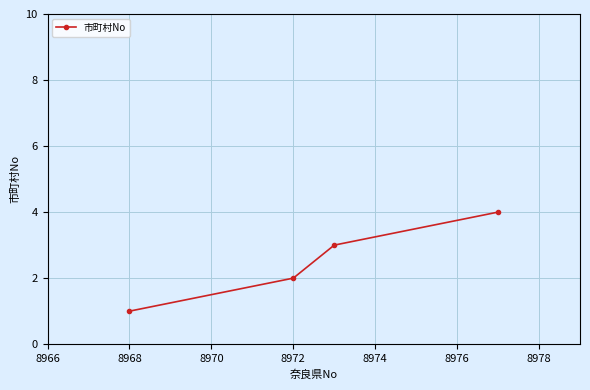

What is the sum of all values?

10